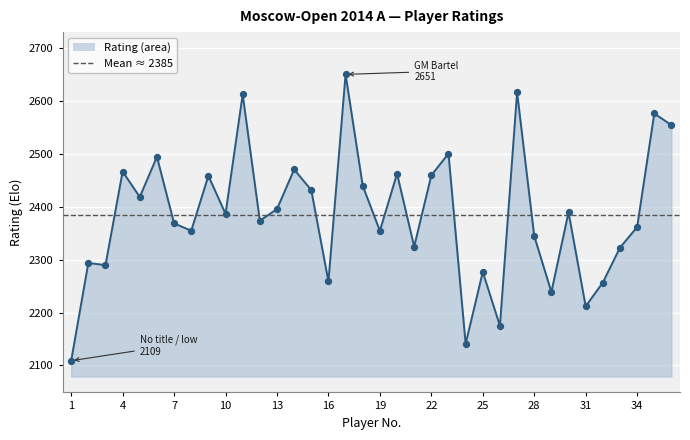

What is the ratio of the value at 11 to the value at 8?

1.1